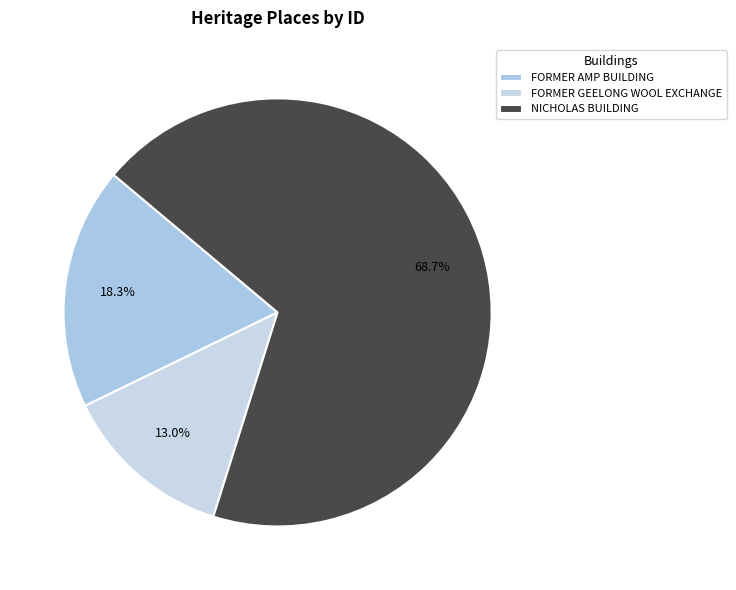

Which category has the smallest portion of the pie?

FORMER GEELONG WOOL EXCHANGE